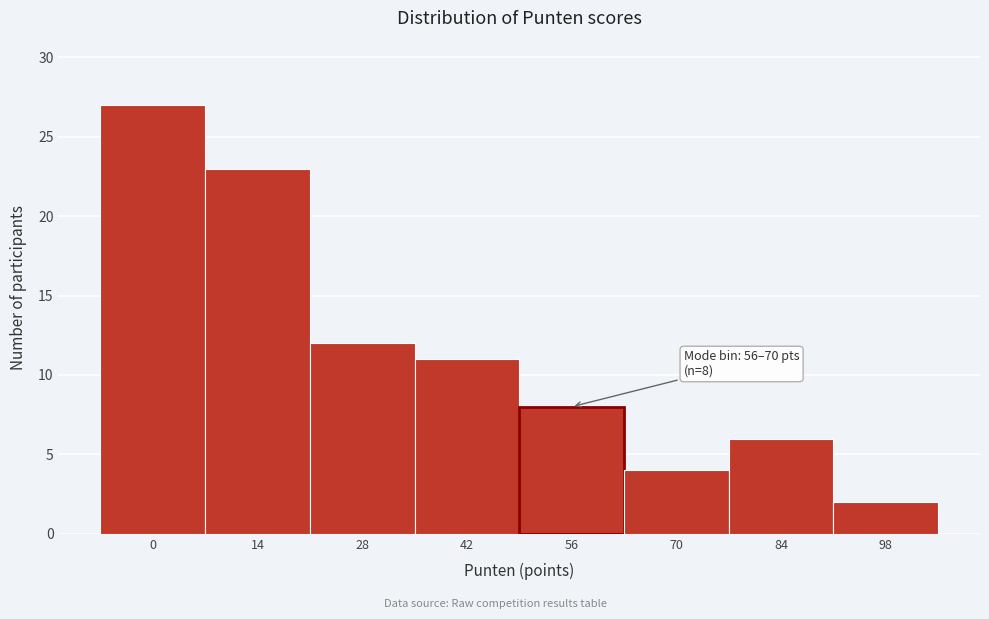

Reading right to left, transcribe all the data shown in this chart.

2	6	4	8	11	12	23	27